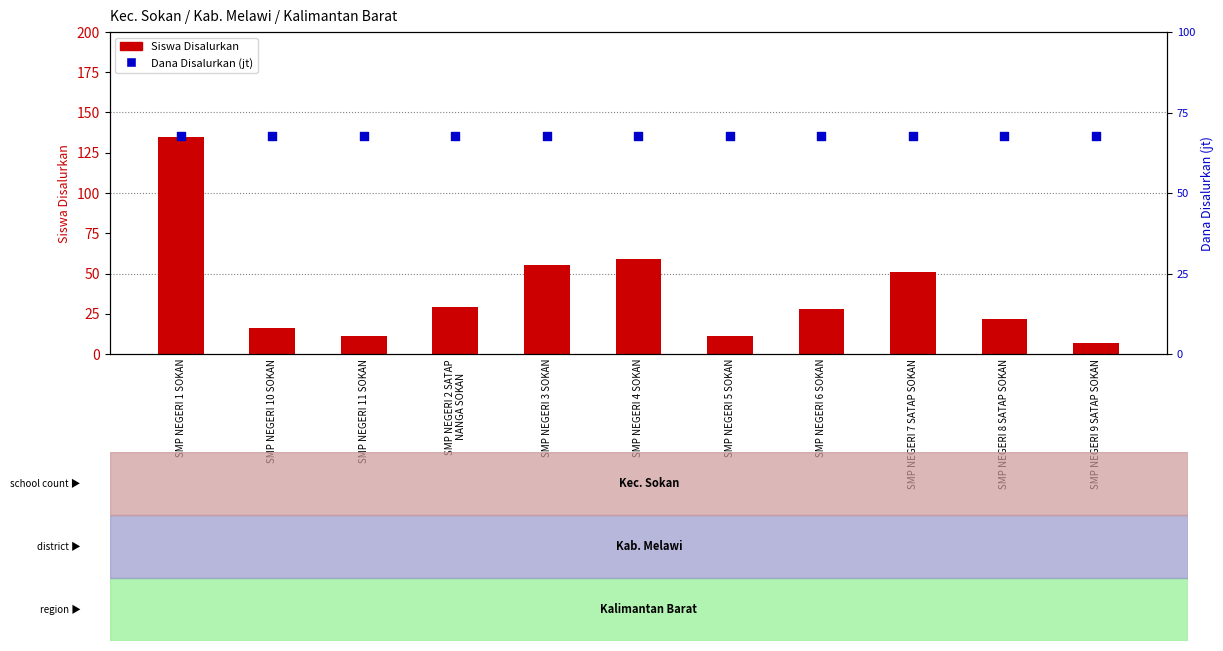

At how many categories does at least one series exceed 64?

11